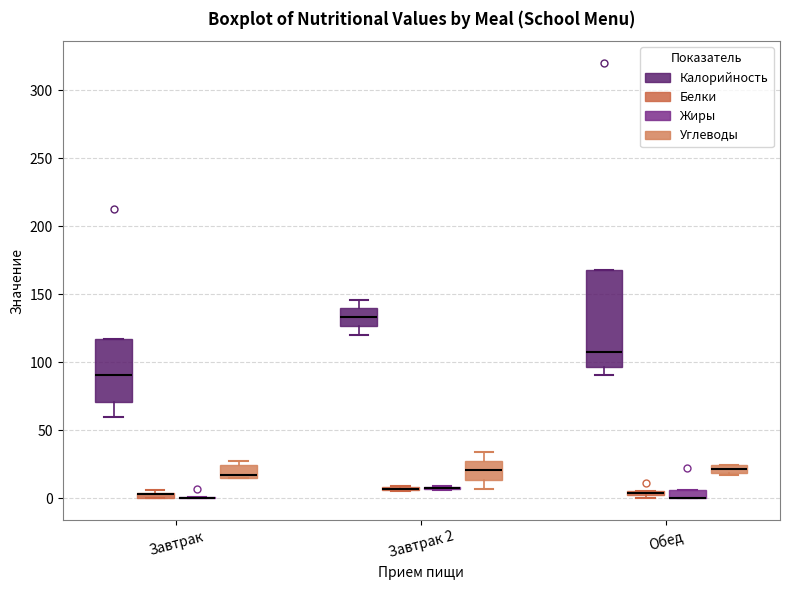

Comparing the boxes themselves (not the whiskers), which one is the tallest?

Обед (Калорийность)